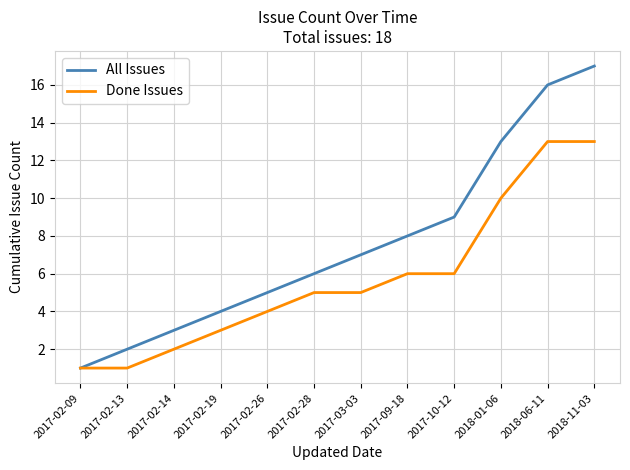

At which category is the sum across all series the highest?

2018-11-03